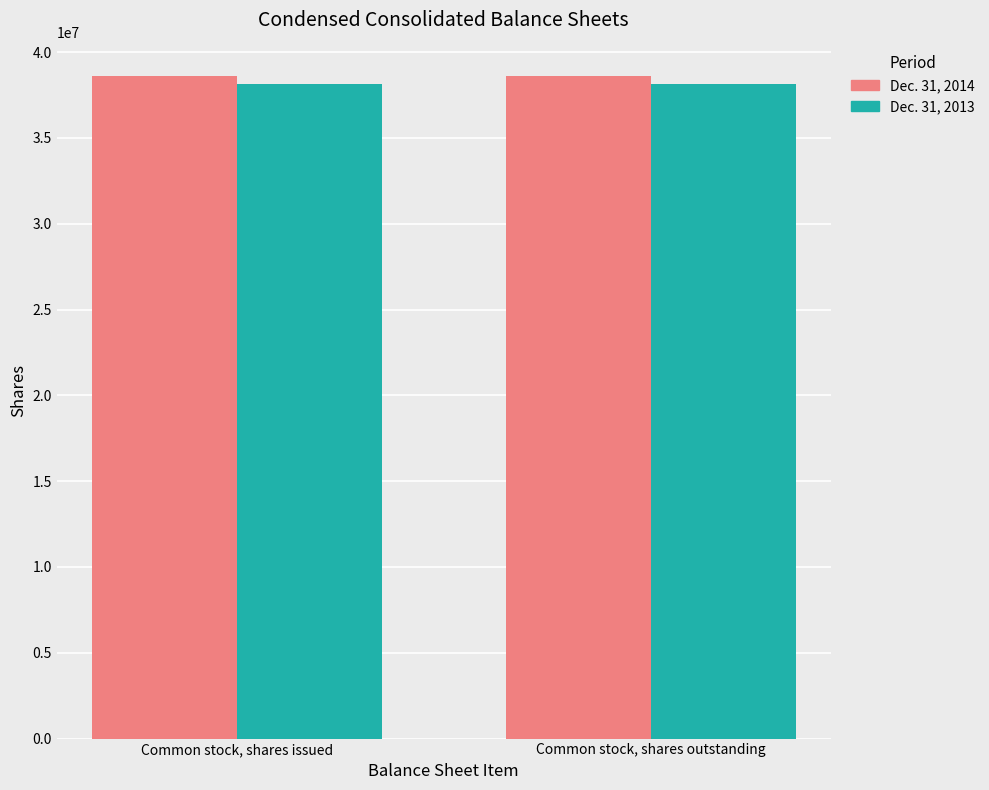

Is the value of Dec. 31, 2013 at Common stock, shares outstanding greater than the value of Dec. 31, 2014 at Common stock, shares outstanding?

No